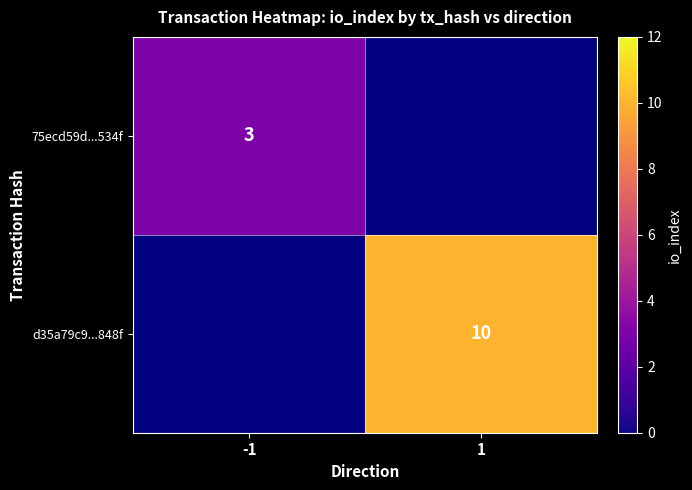

The d35a79c9...848f series shows 6 at 1. True or false?

False